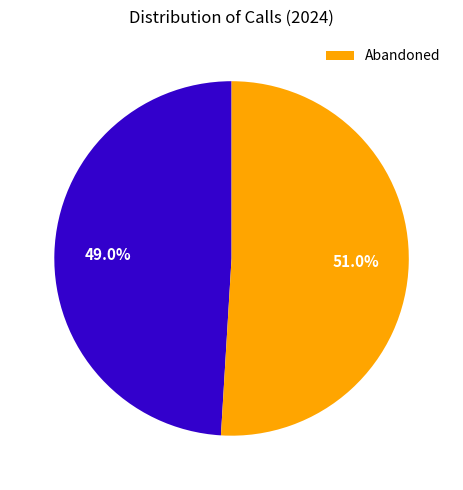

How many segments does this pie chart have?

2